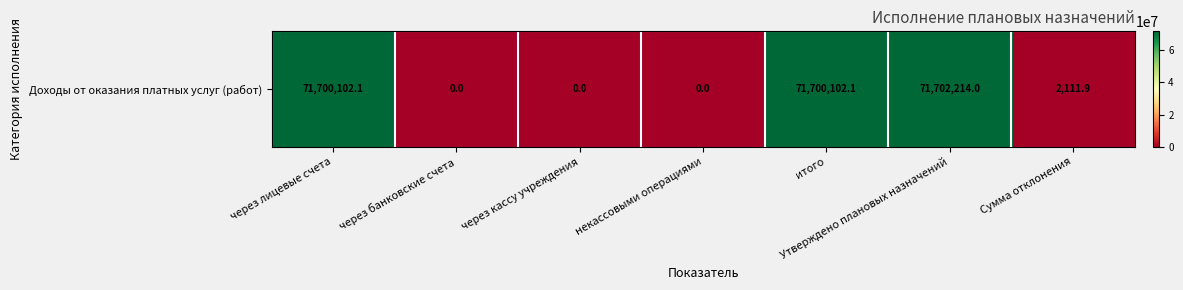

Reading left to right, extract all data points from this chart.

71700102.1	0.0	0.0	0.0	71700102.1	71702214.0	2111.9